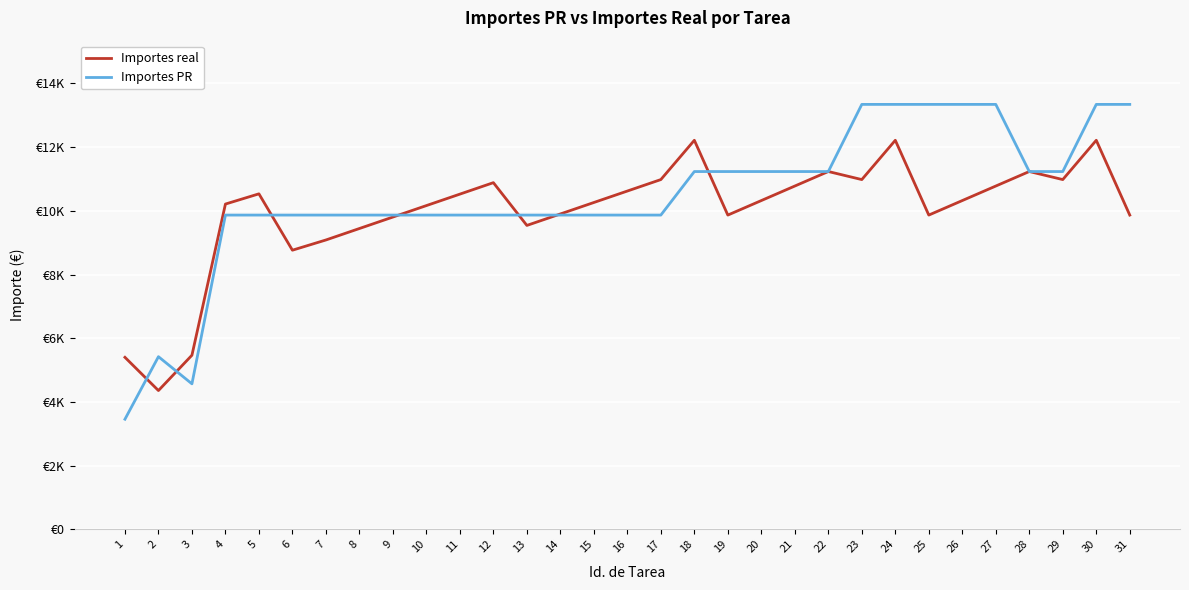

What is the sum of all Importes real values?

308840